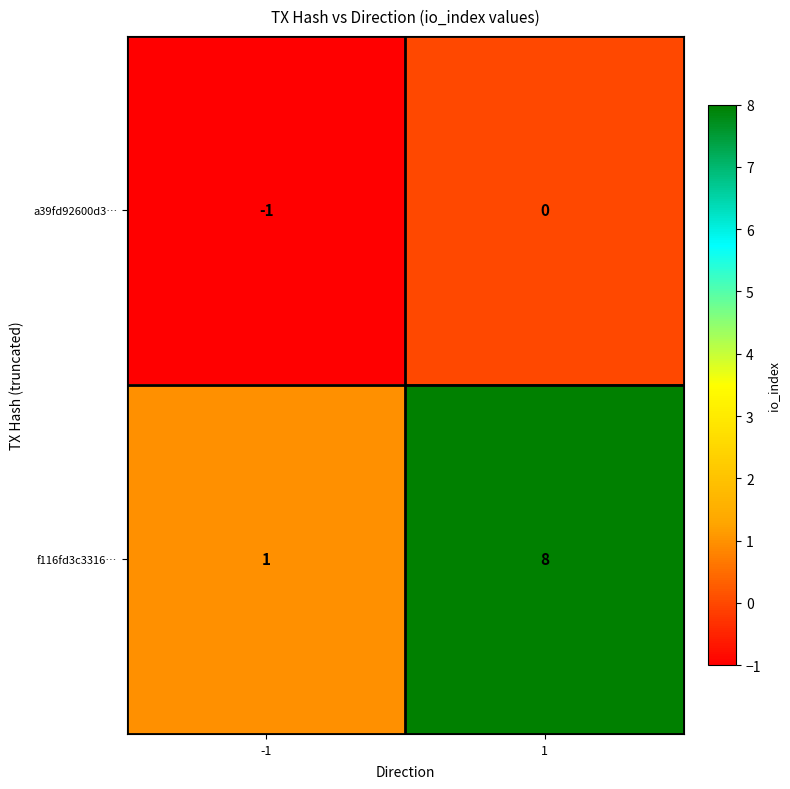

Between -1 and 1, which series saw the biggest shift?

f116fd3c3316…